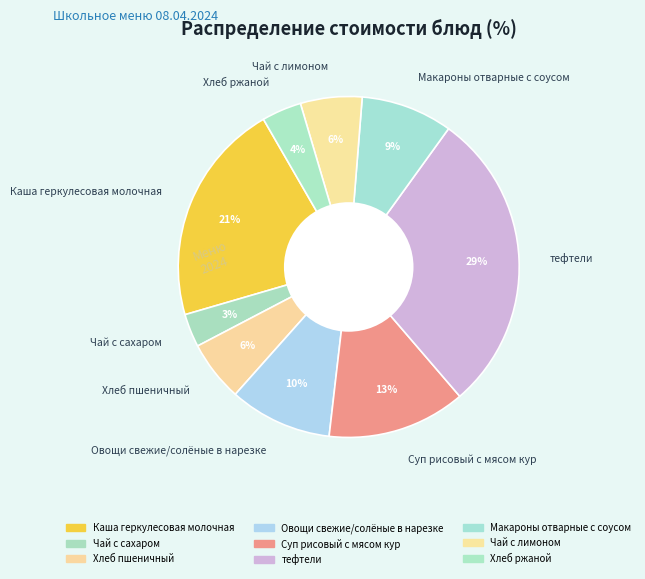

Combined, do Овощи свежие/солёные в нарезке and Суп рисовый с мясом кур account for over 50%?

No